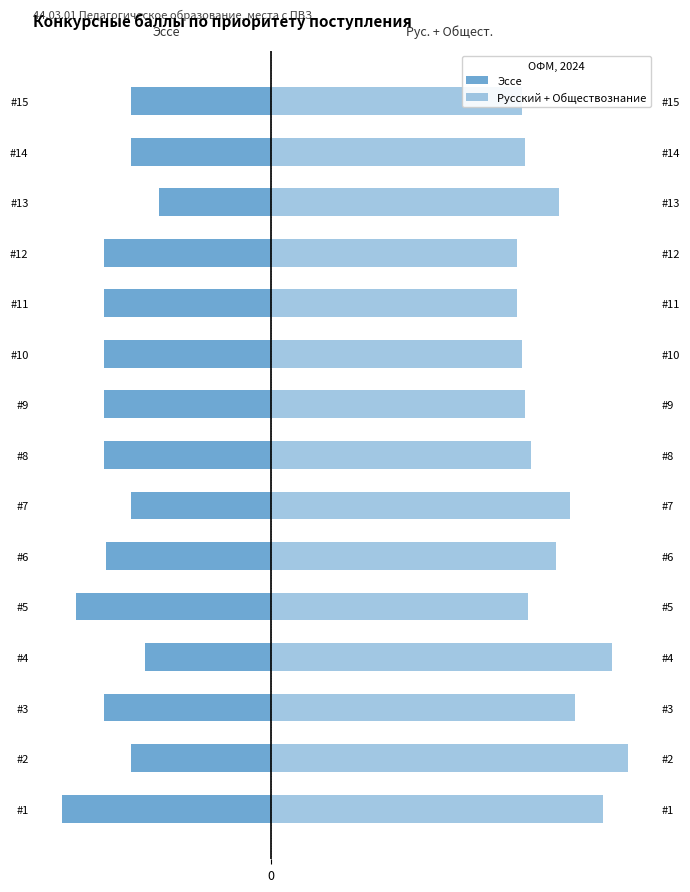

Reading left to right, what are all the values shown in this chart?

Эссе: 0=-75	1=-50	2=-60	3=-45	4=-70	5=-59	6=-50	7=-60	8=-60	9=-60	10=-60	11=-60	12=-40	13=-50	14=-50
Русский + Обществознание: 0=119	1=128	2=109	3=122	4=92	5=102	6=107	7=93	8=91	9=90	10=88	11=88	12=103	13=91	14=90